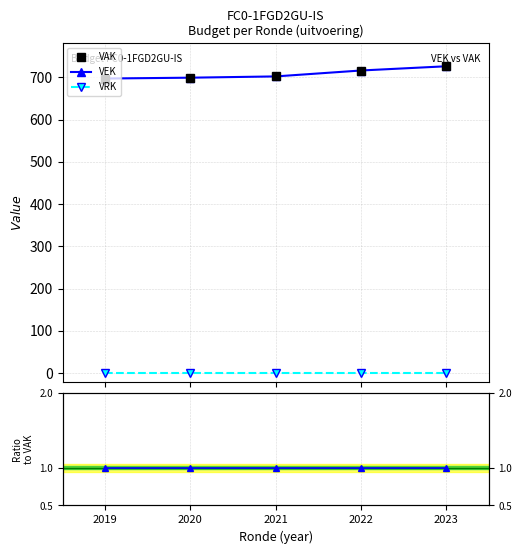

How many series are shown in this chart?

5